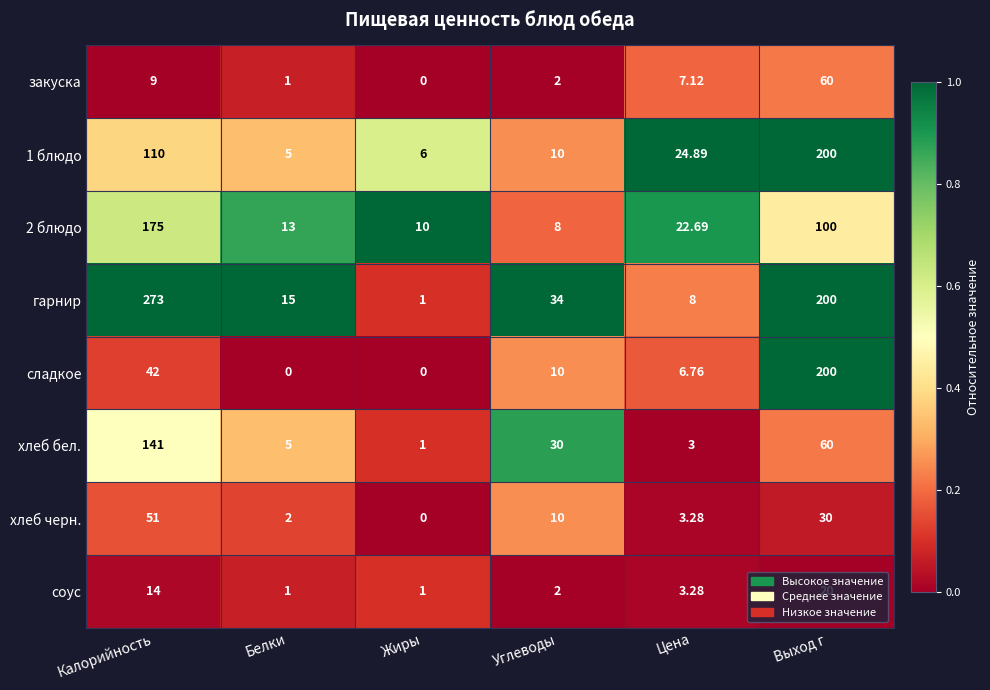

At which label does закуска first exceed 7?

Калорийность